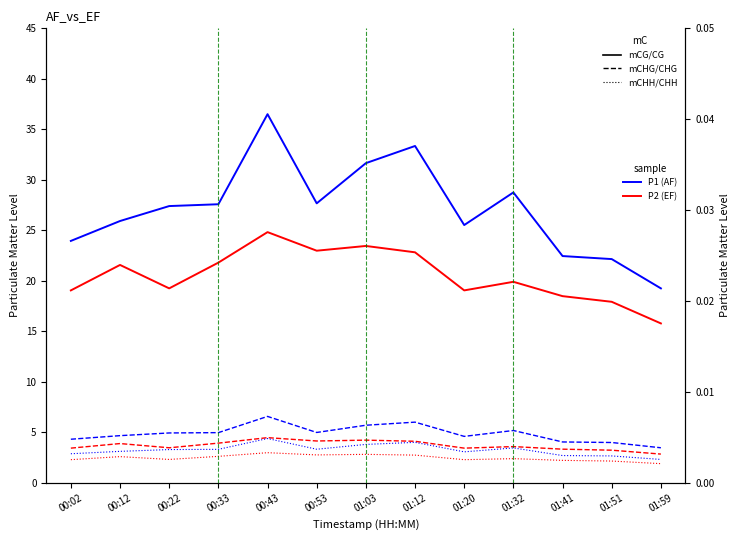

What is the label of the 10th point from the right?

00:33